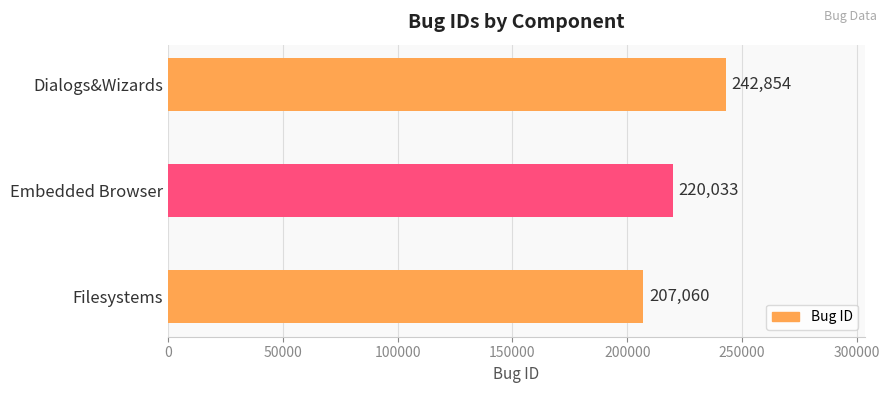

At which label is the value closest to 224957?

Embedded Browser